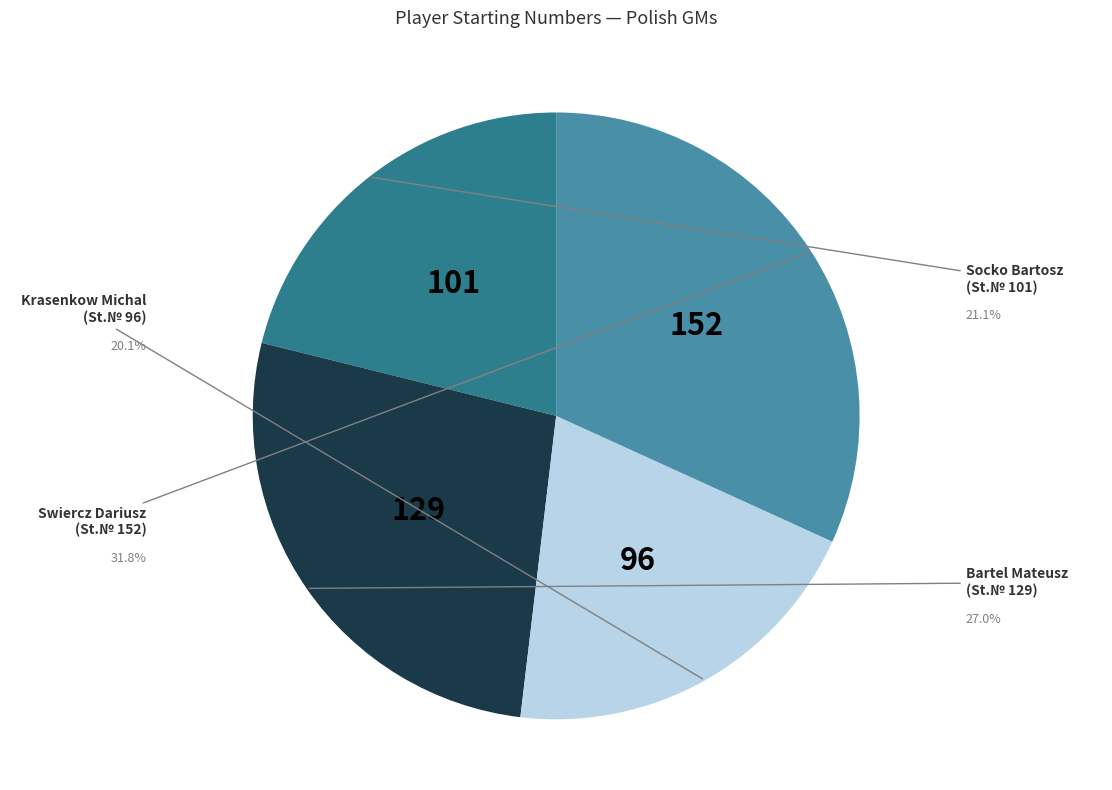

Which slice is the smallest?

Krasenkow Michal